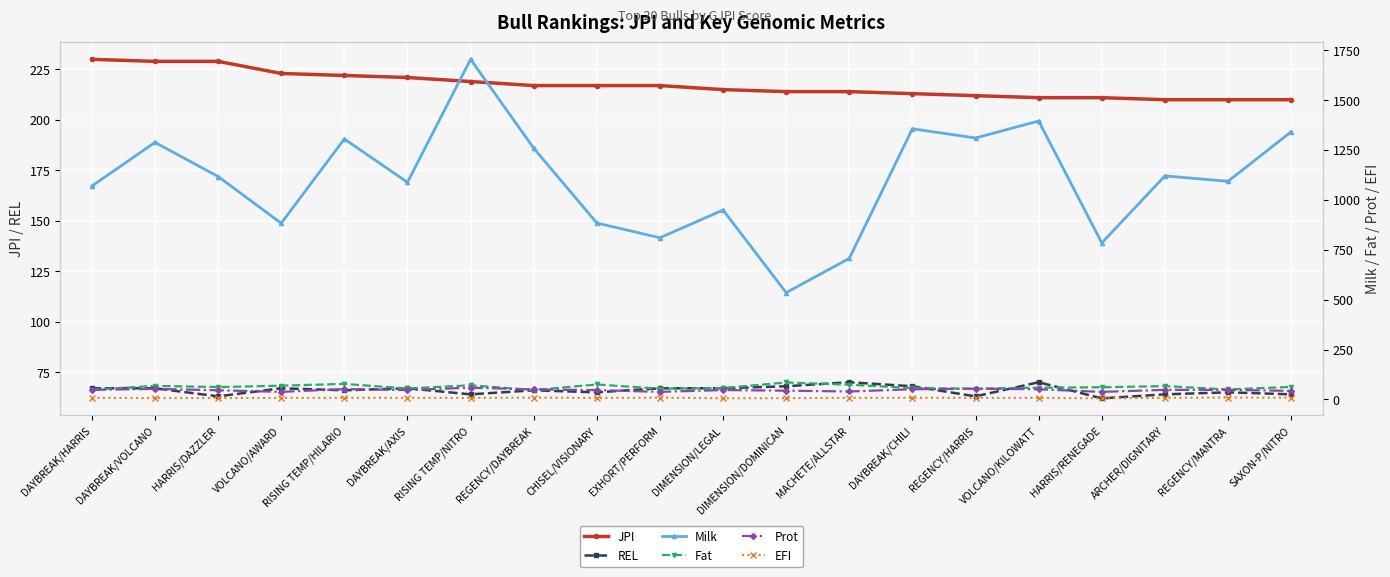

Which series has the widest spread of values?

Milk